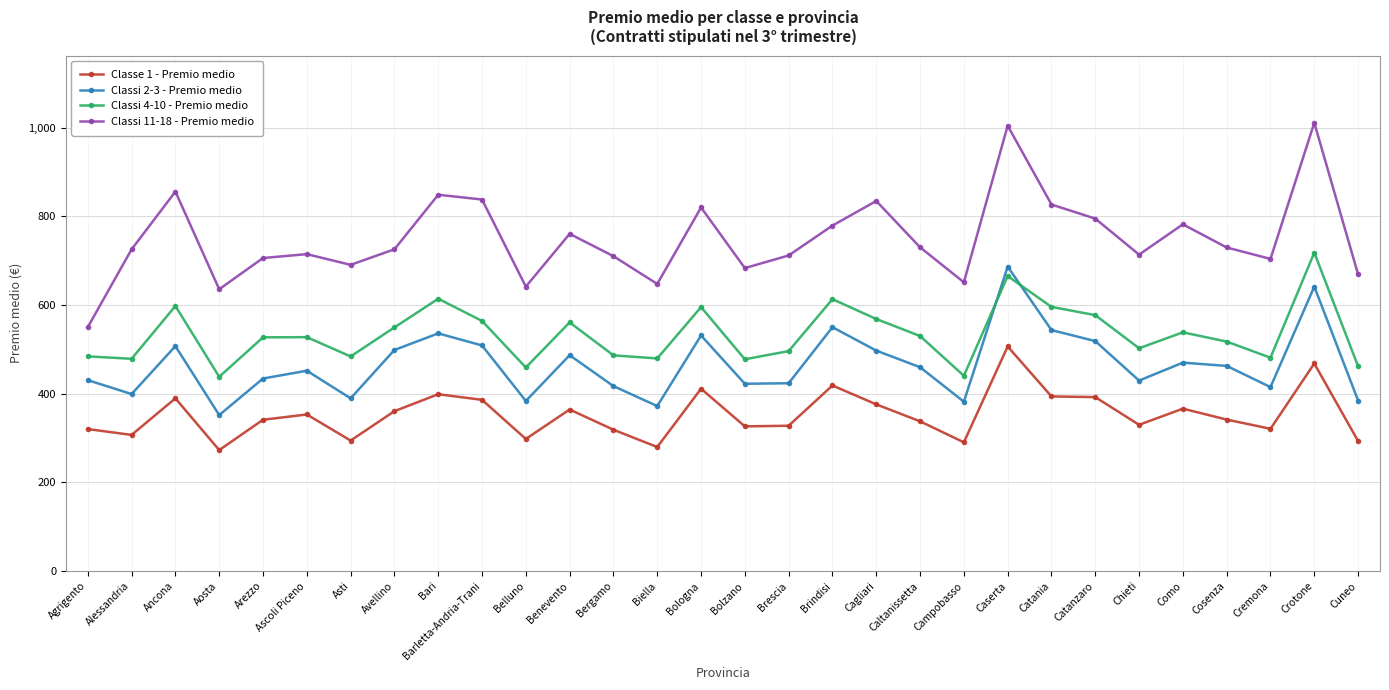

What position from the left is Cuneo?

30